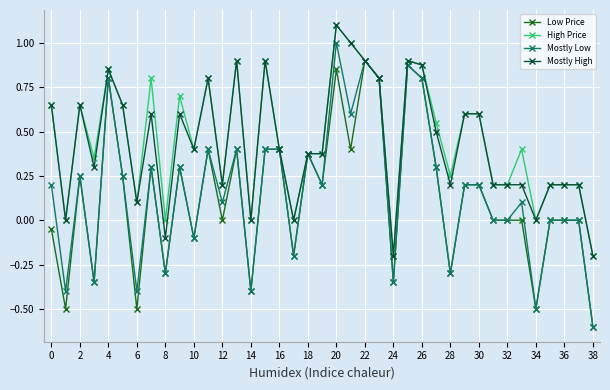

True or false: Mostly Low has more than 0 points higher than both neighbors.

True